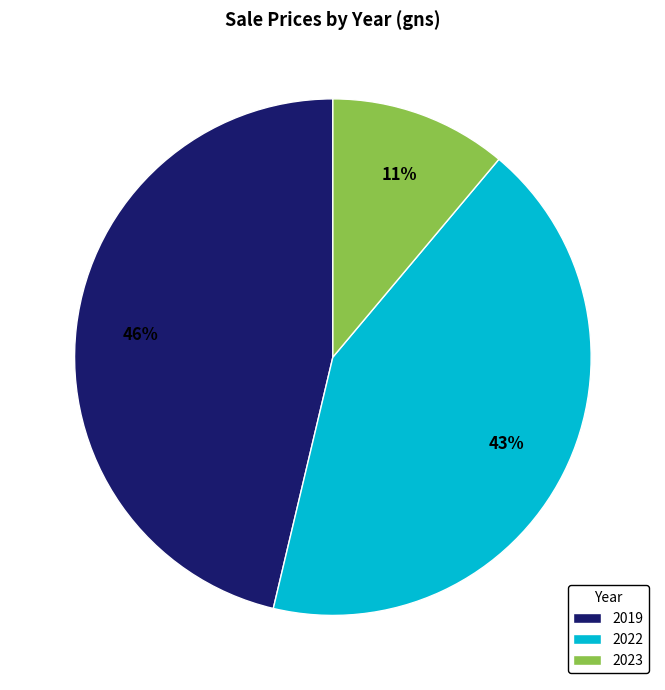

Combined, do 2019 and 2022 account for over 50%?

Yes